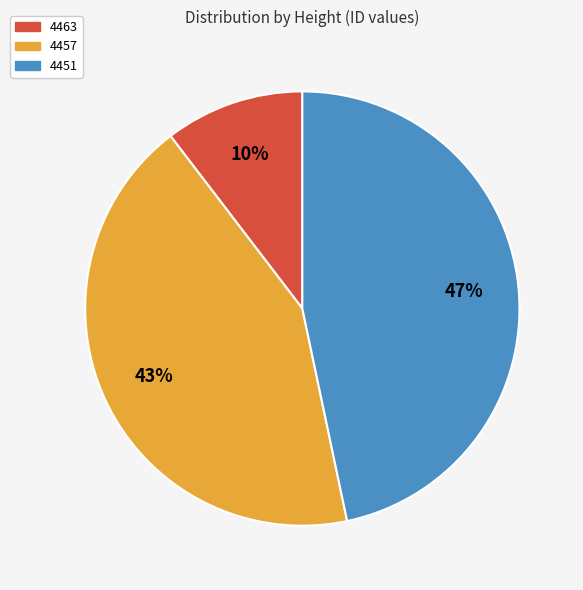

Is it true that 4451 is 47% of the pie?

True